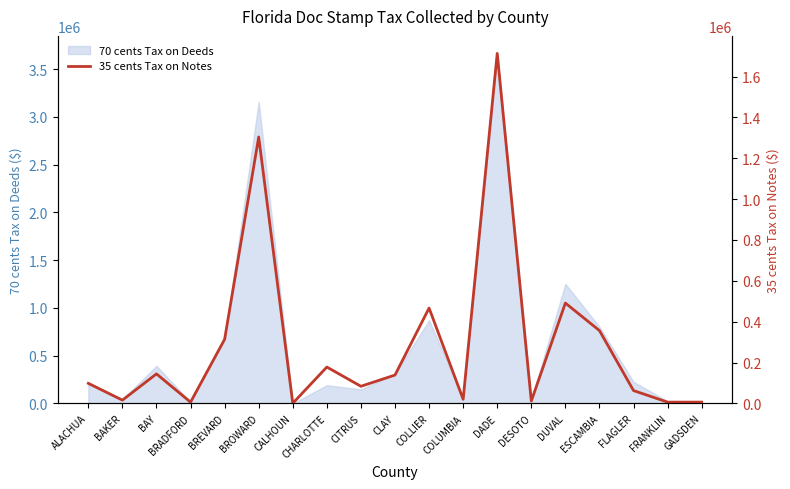

What is the greatest value displayed?

1713285.7